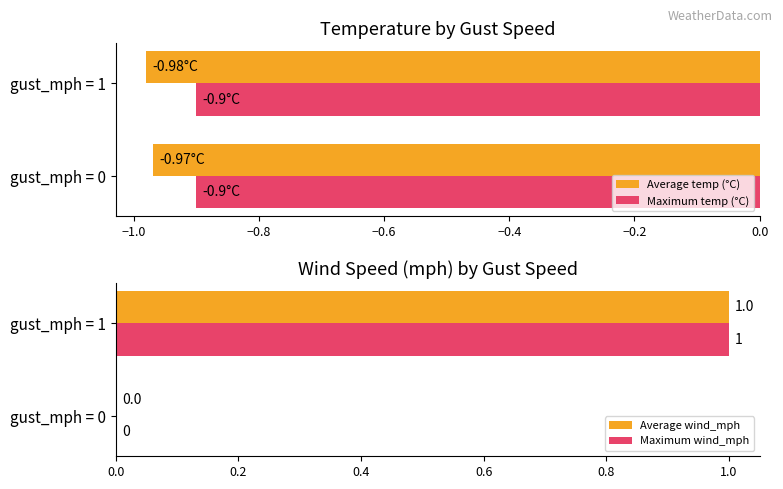

The Maximum wind_mph series shows -1 at gust_mph = 0. True or false?

False